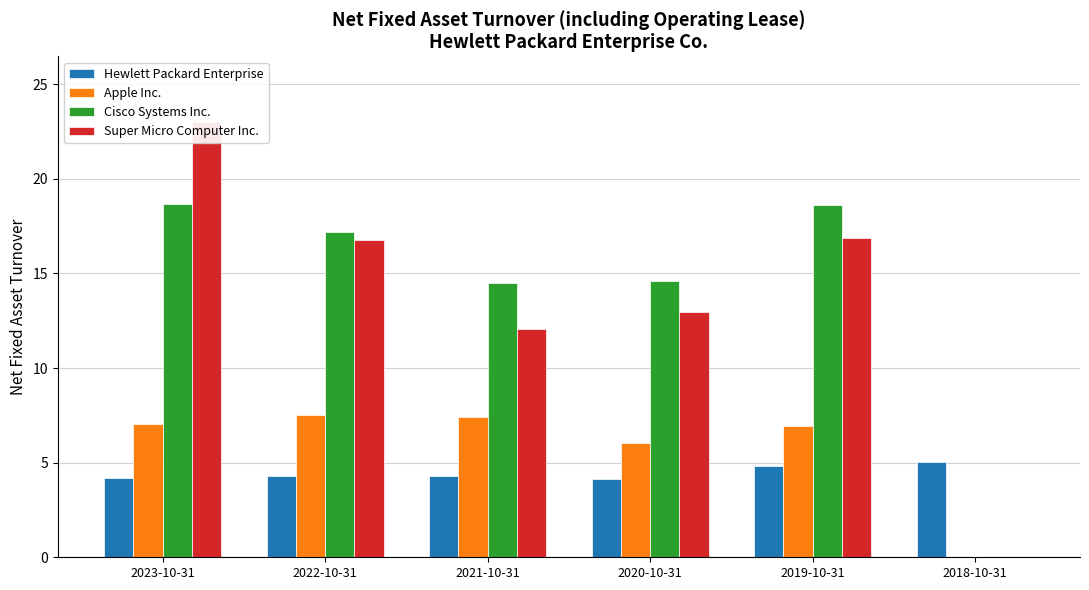

What is the greatest value displayed?

23.0